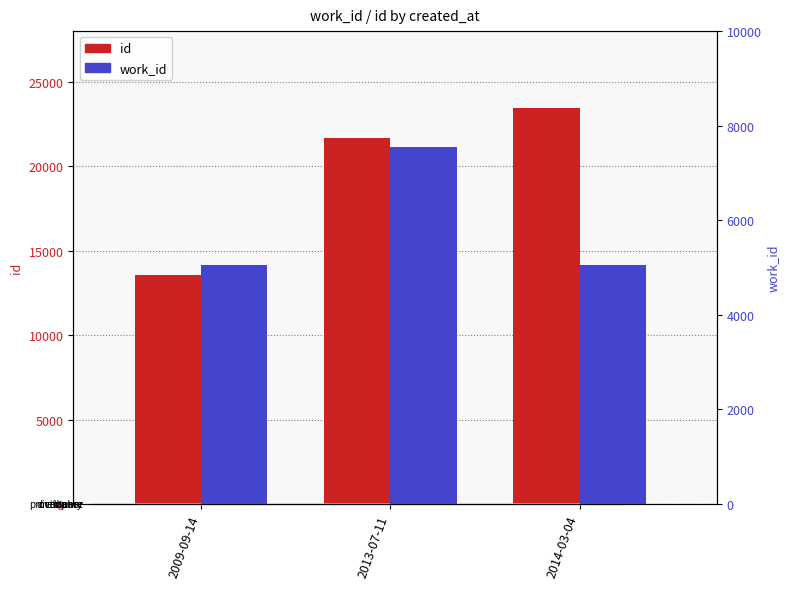

Rank the categories by id value from highest to lowest.

2014-03-04, 2013-07-11, 2009-09-14